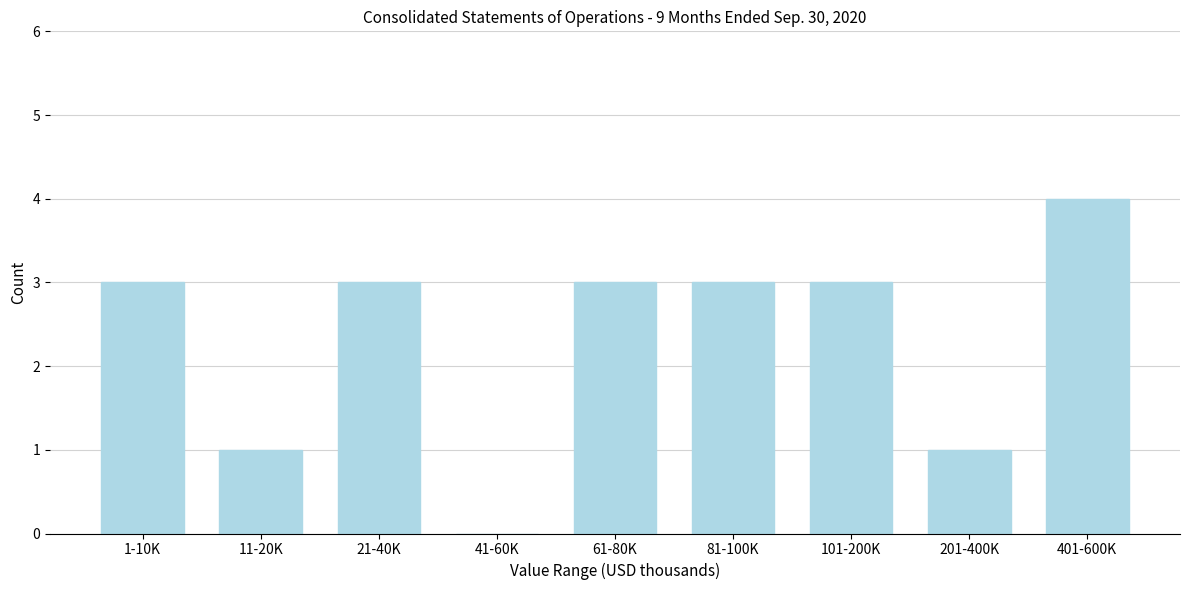

Reading right to left, what are all the values shown in this chart?

401-600K=4	201-400K=1	101-200K=3	81-100K=3	61-80K=3	41-60K=0	21-40K=3	11-20K=1	1-10K=3